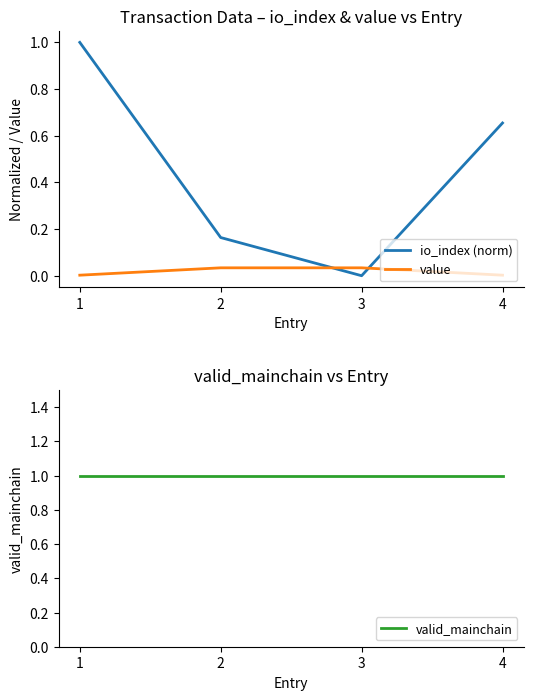

True or false: valid_mainchain has more than 1 interior local peaks.

False